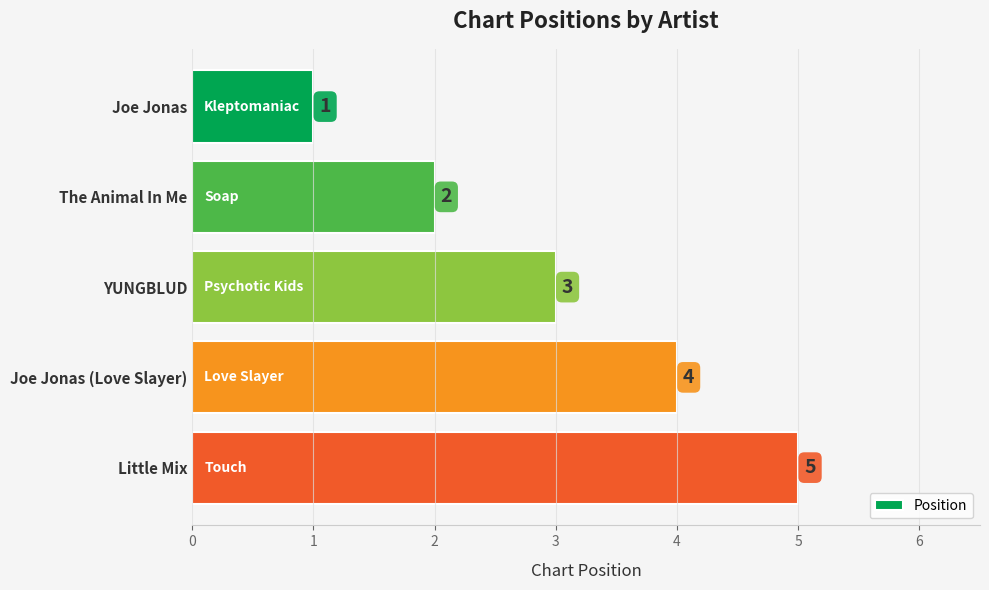

Does the chart contain stacked bars?

No